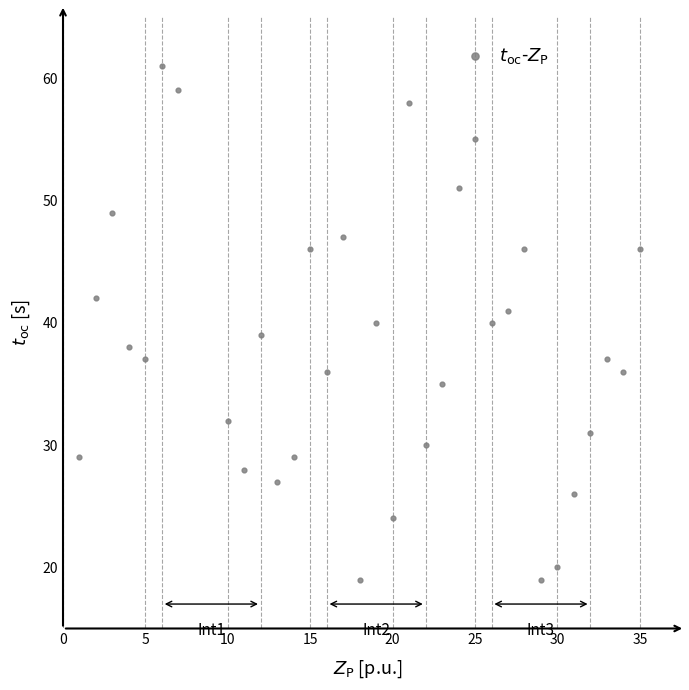

What is the range of X values (max minus min)?

34